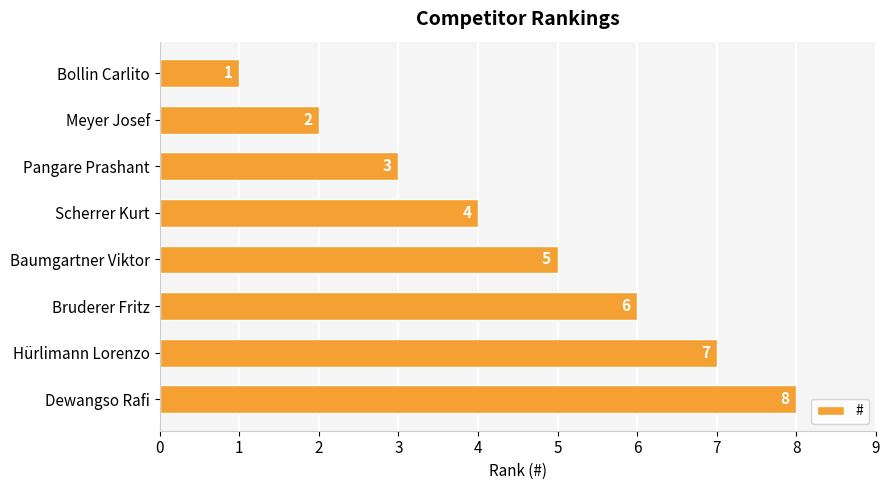

List the labels in order of value, smallest first.

Bollin Carlito, Meyer Josef, Pangare Prashant, Scherrer Kurt, Baumgartner Viktor, Bruderer Fritz, Hürlimann Lorenzo, Dewangso Rafi